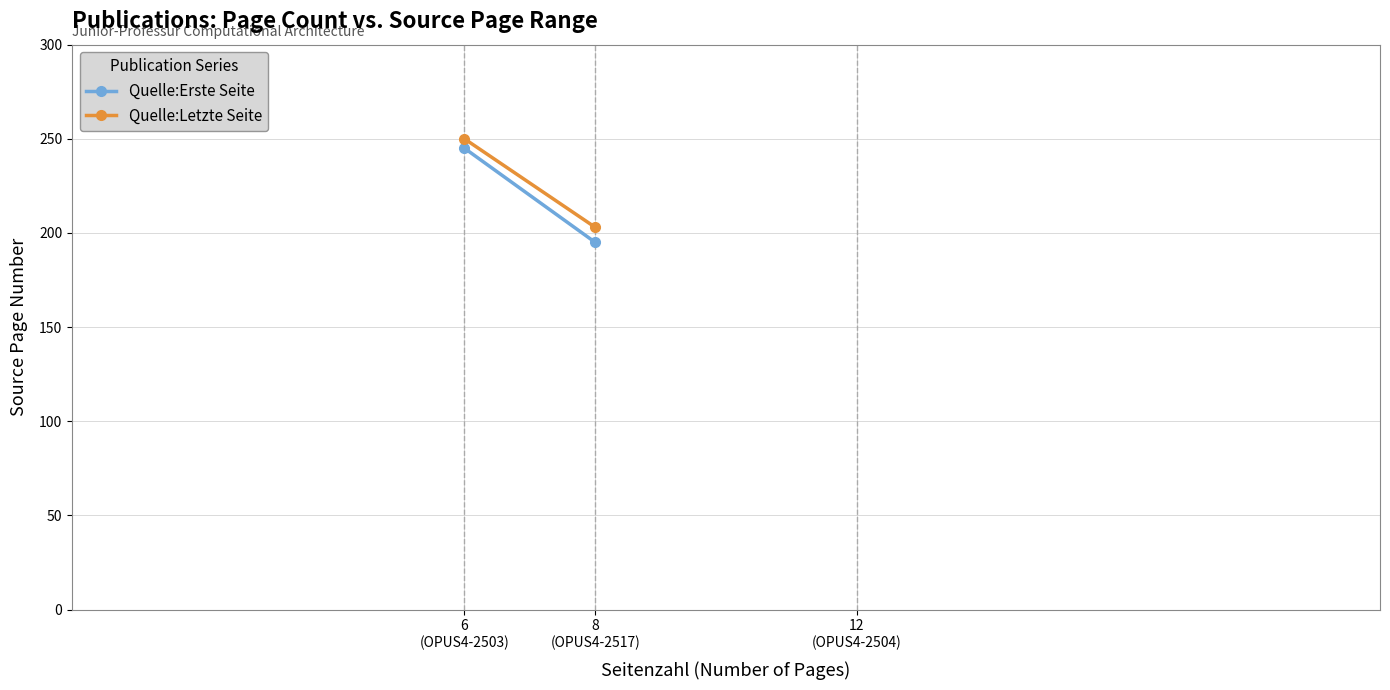

What is the difference between the maximum and minimum values in the Quelle:Letzte Seite series?

47